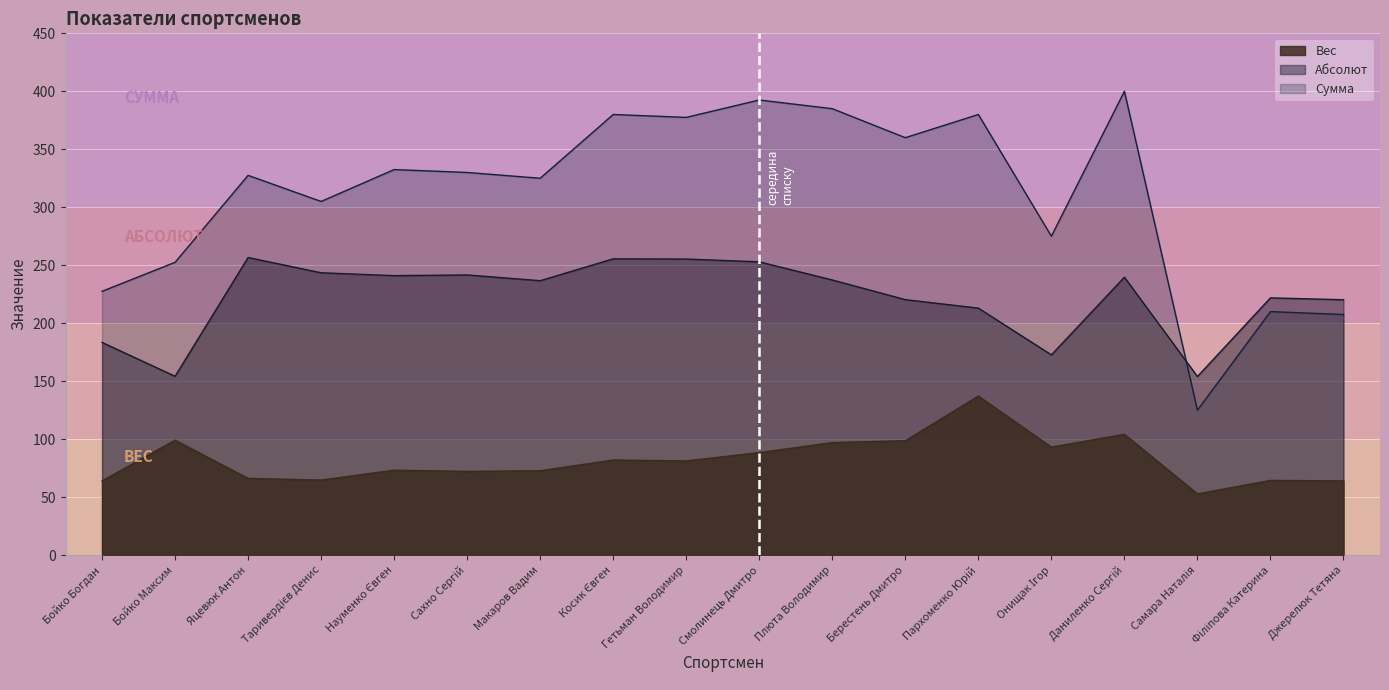

Which series has the largest range (max minus min)?

Сумма